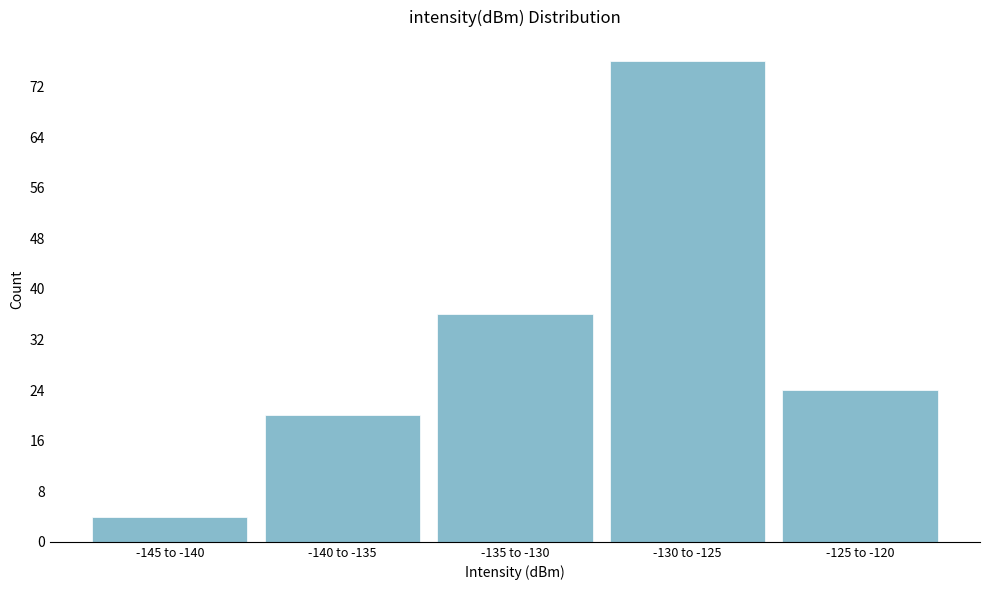

Reading right to left, extract all data points from this chart.

-125 to -120=24	-130 to -125=76	-135 to -130=36	-140 to -135=20	-145 to -140=4